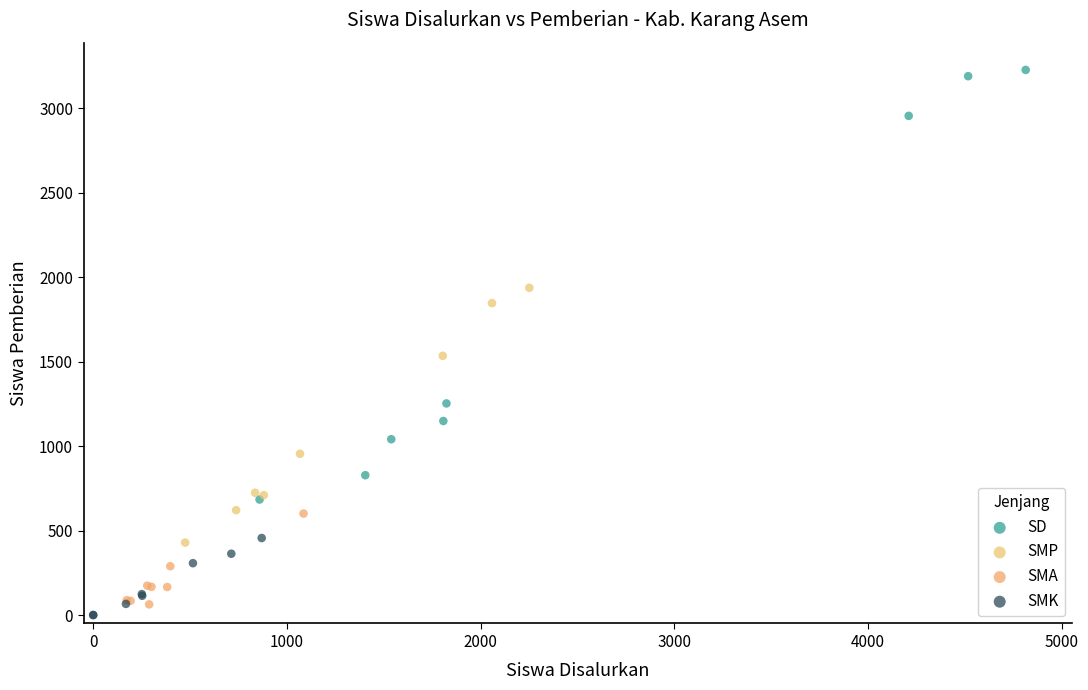

Which series reaches the maximum Y coordinate?

SD